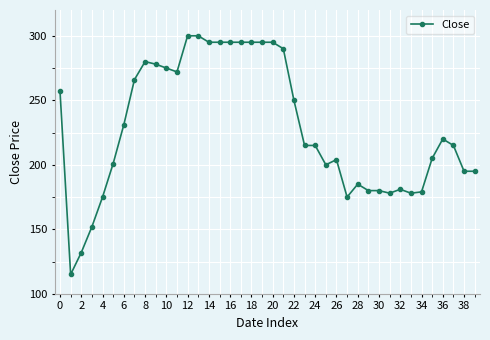

What is the sum of all values?

9139